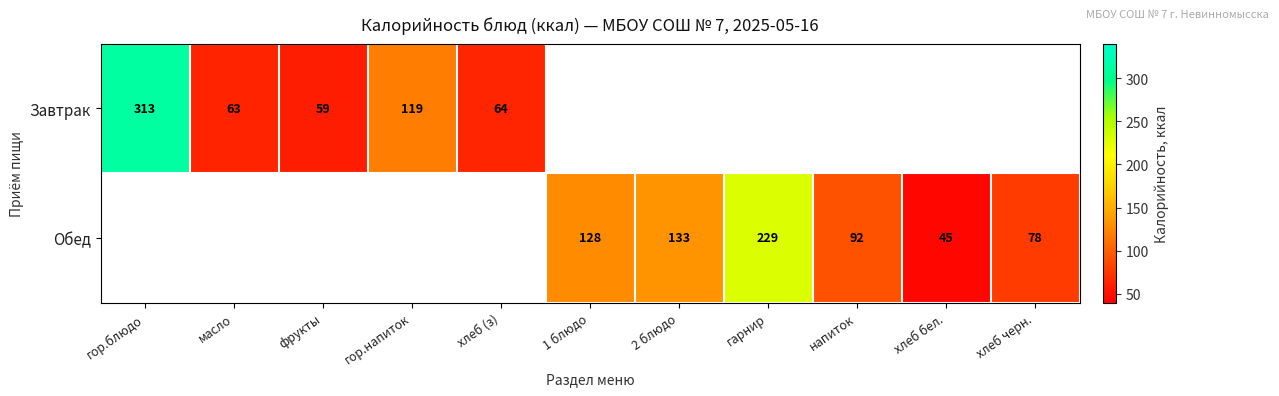

What is the sum of the Завтрак values at фрукты and хлеб (з)?

123